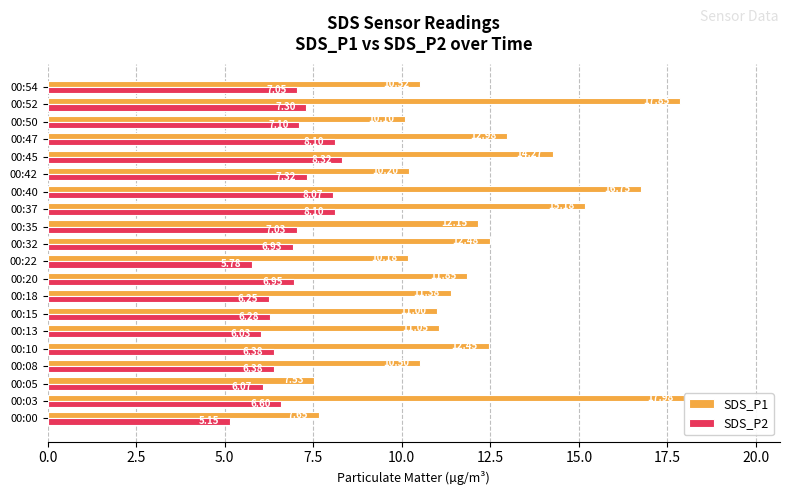

What is the difference between the maximum and minimum values in the SDS_P1 series?

10.4